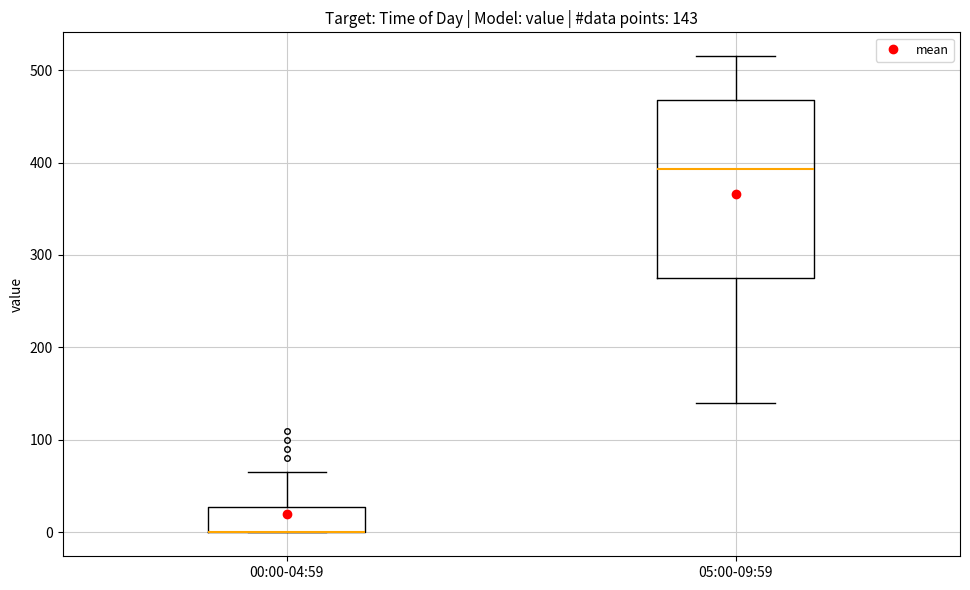

Comparing the boxes themselves (not the whiskers), which one is the tallest?

05:00-09:59